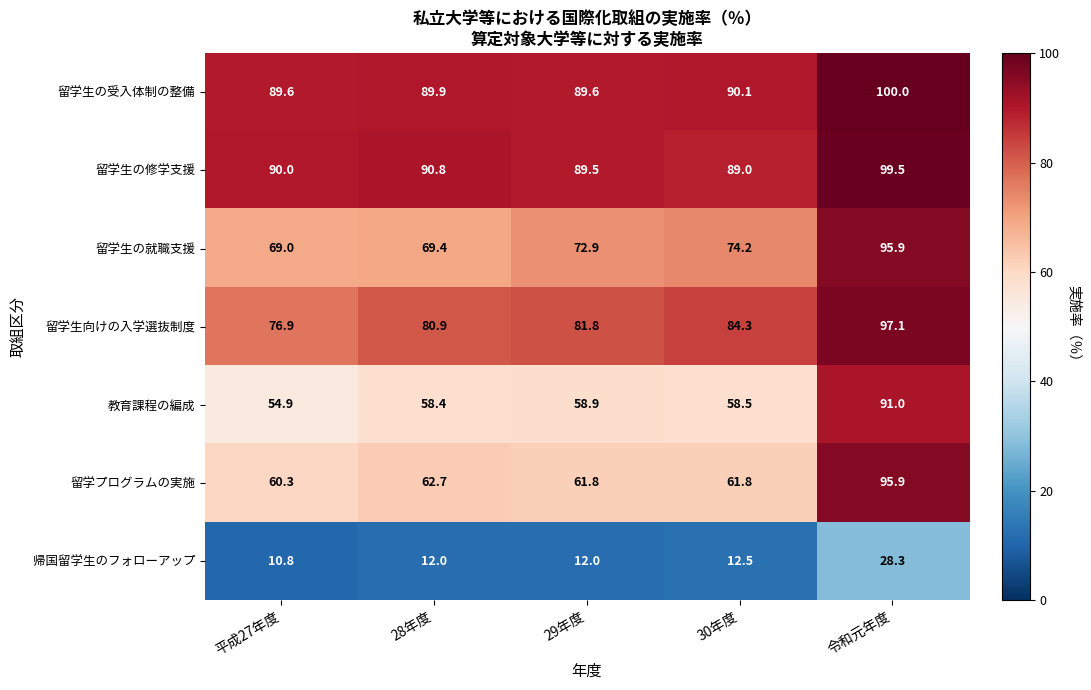

The 教育課程の編成 series shows 54.9 at 平成27年度. True or false?

True